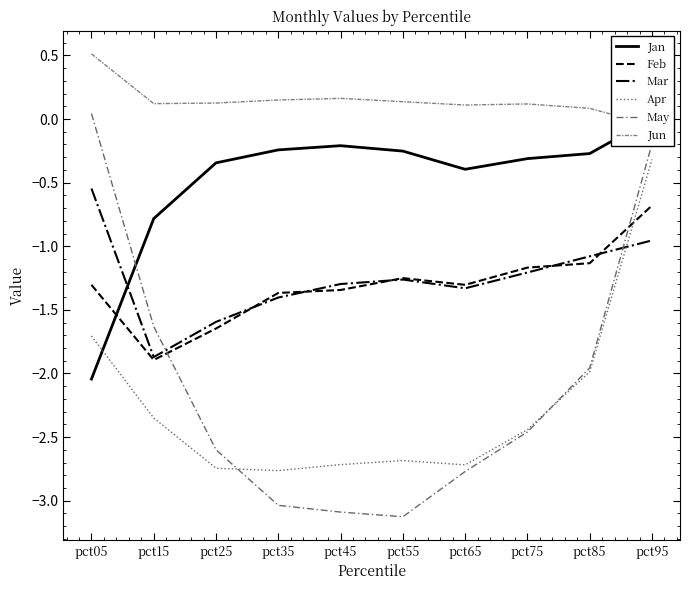

Rank the series at pct65 from lowest to highest value.

May, Apr, Mar, Feb, Jan, Jun